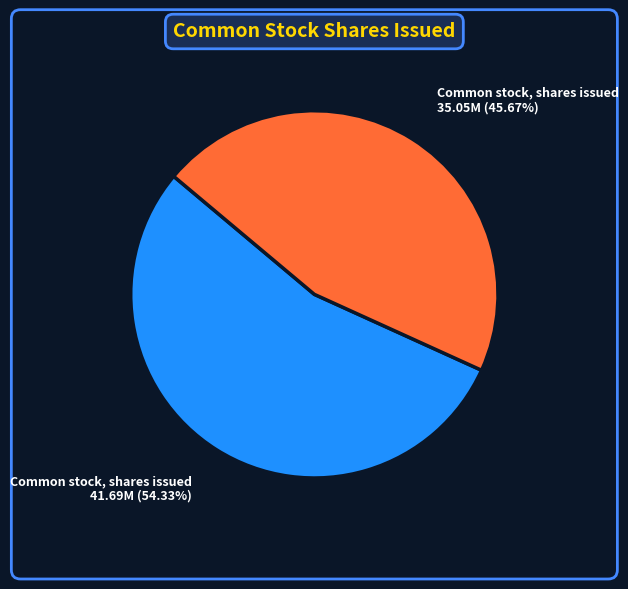

Is there a majority slice in this chart?

Yes